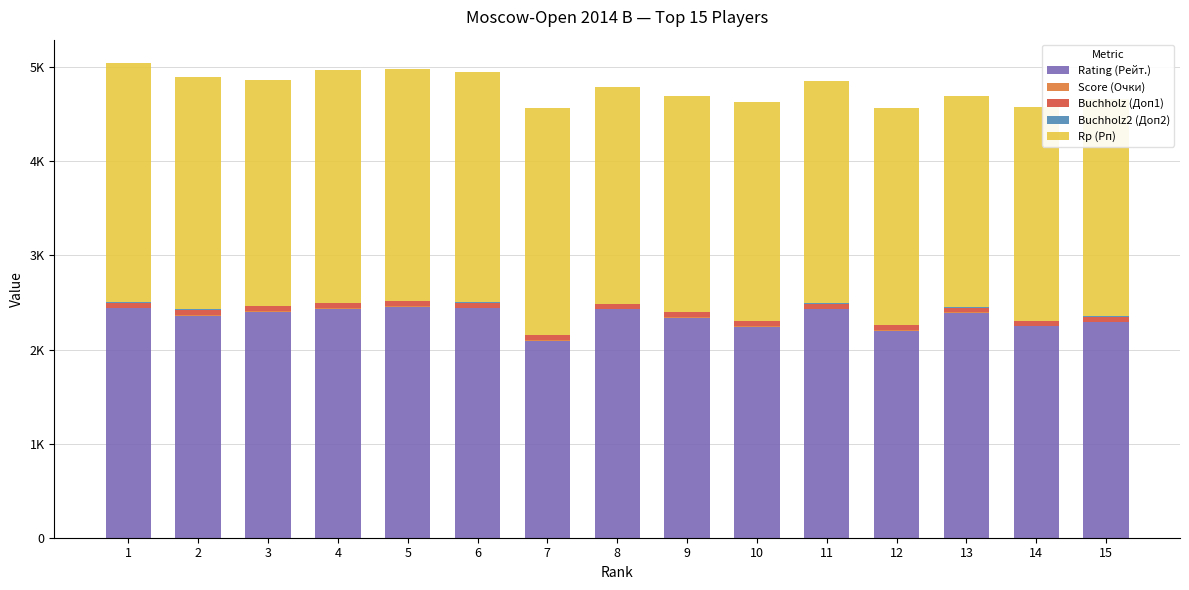

What is the average value of the Buchholz2 (Доп2) series?

5.6